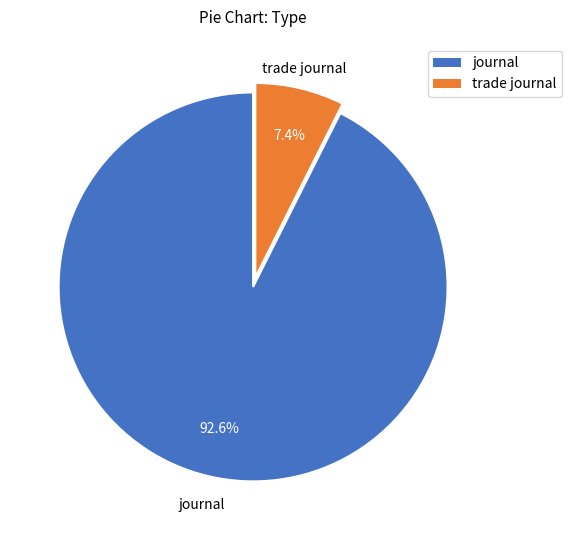

Rank the categories by value from lowest to highest.

trade journal, journal